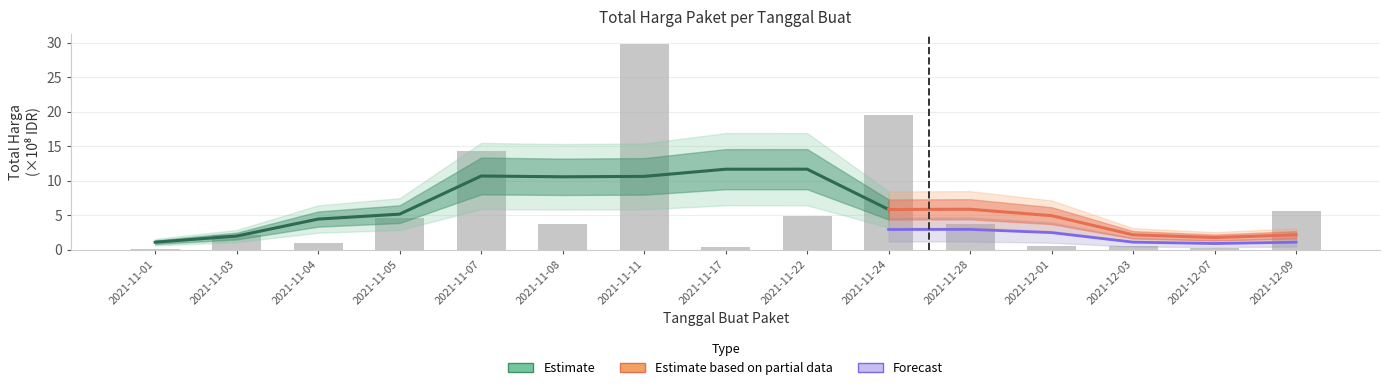

Which has a higher value, 2021-11-01 or 2021-11-07?

2021-11-07